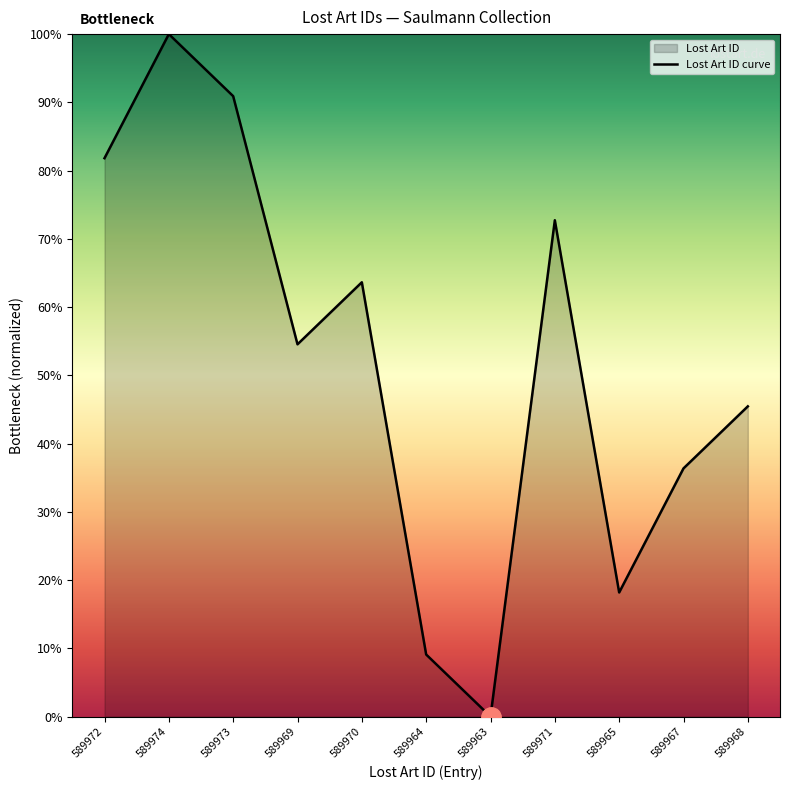

What is the difference between the second highest and minimum values?

90.9